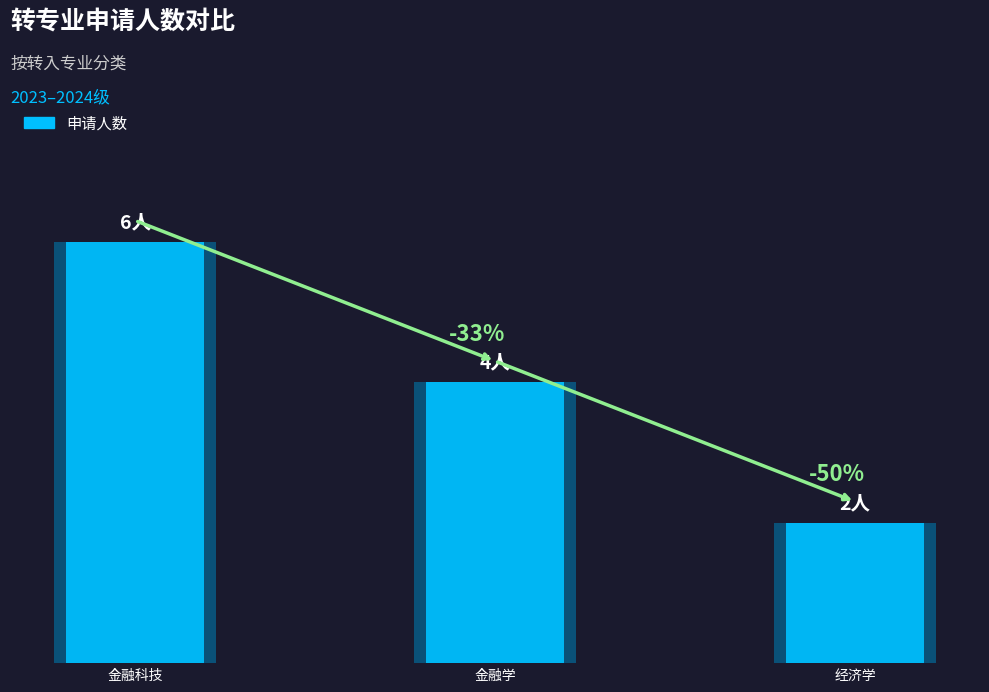

What position from the left is 金融学?

2